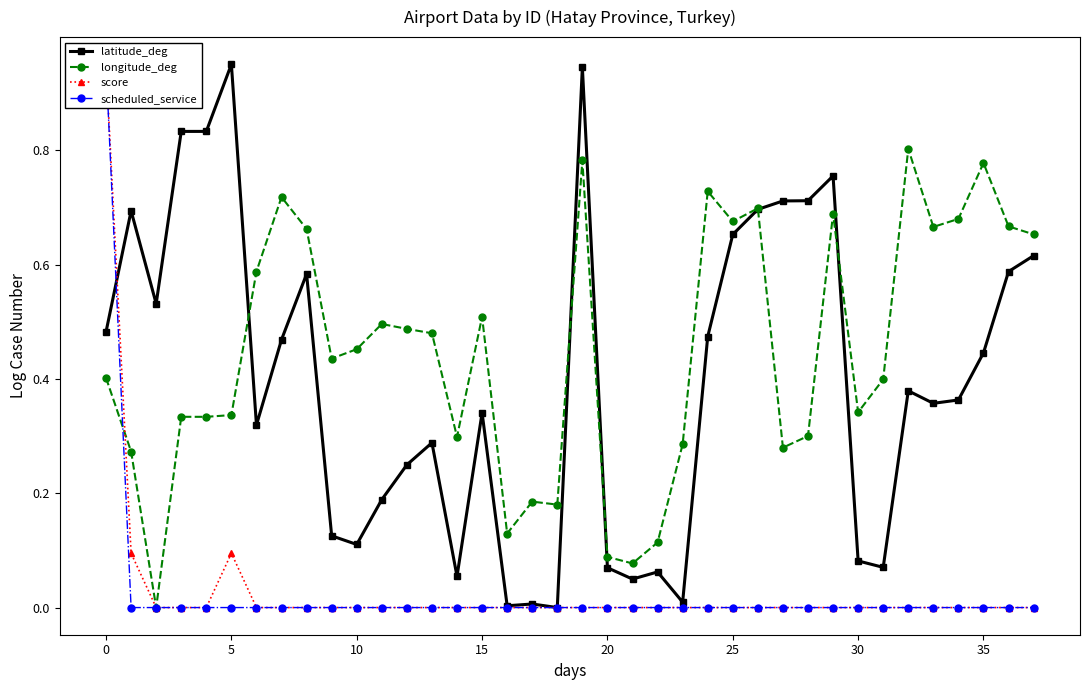

Which category has the highest value in the longitude_deg series?

32